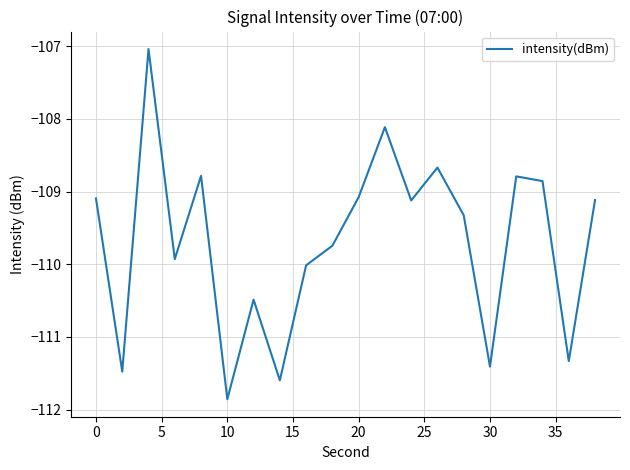

What is the difference between the maximum and minimum values?

4.8